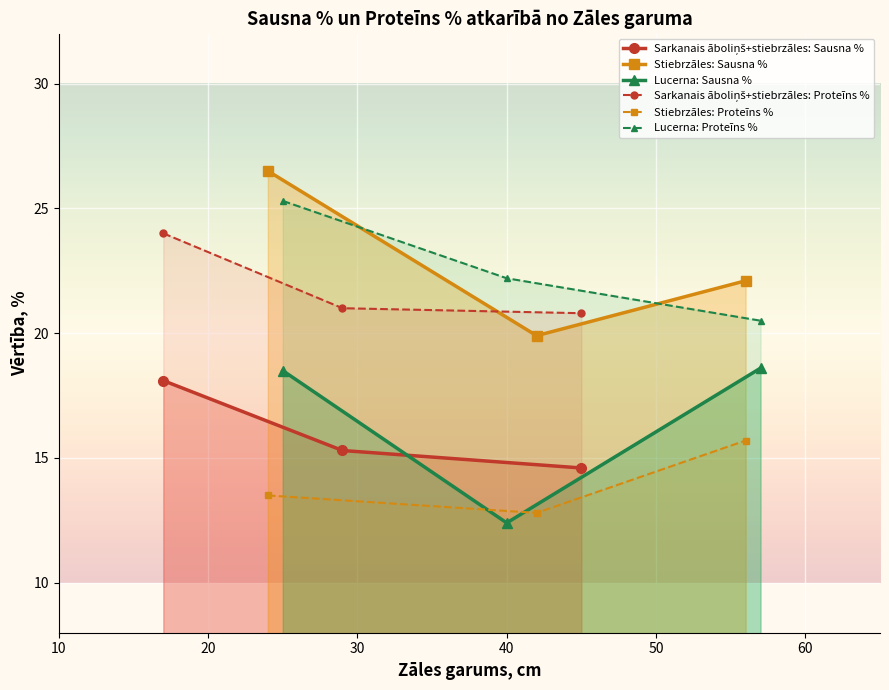

Is the value of Sarkanais āboliņš+stiebrzāles: Sausna % at 30 greater than the value of Lucerna: Proteīns % at 10?

No